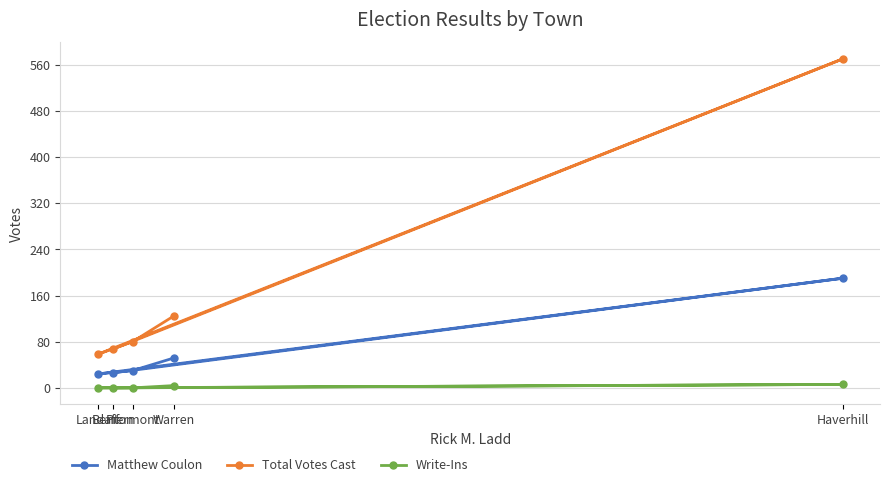

What position from the left is Haverhill?

5